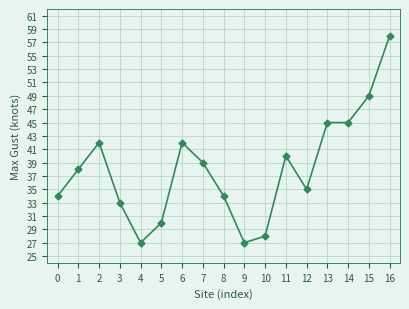

What is the sum of all values?

646